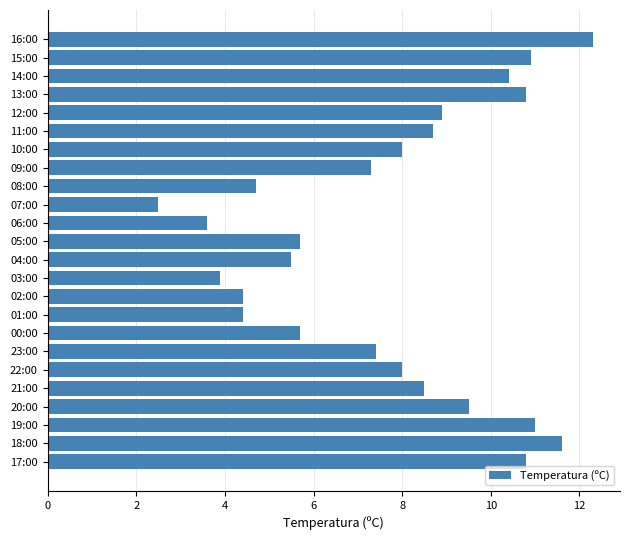

What is the average value?

7.7